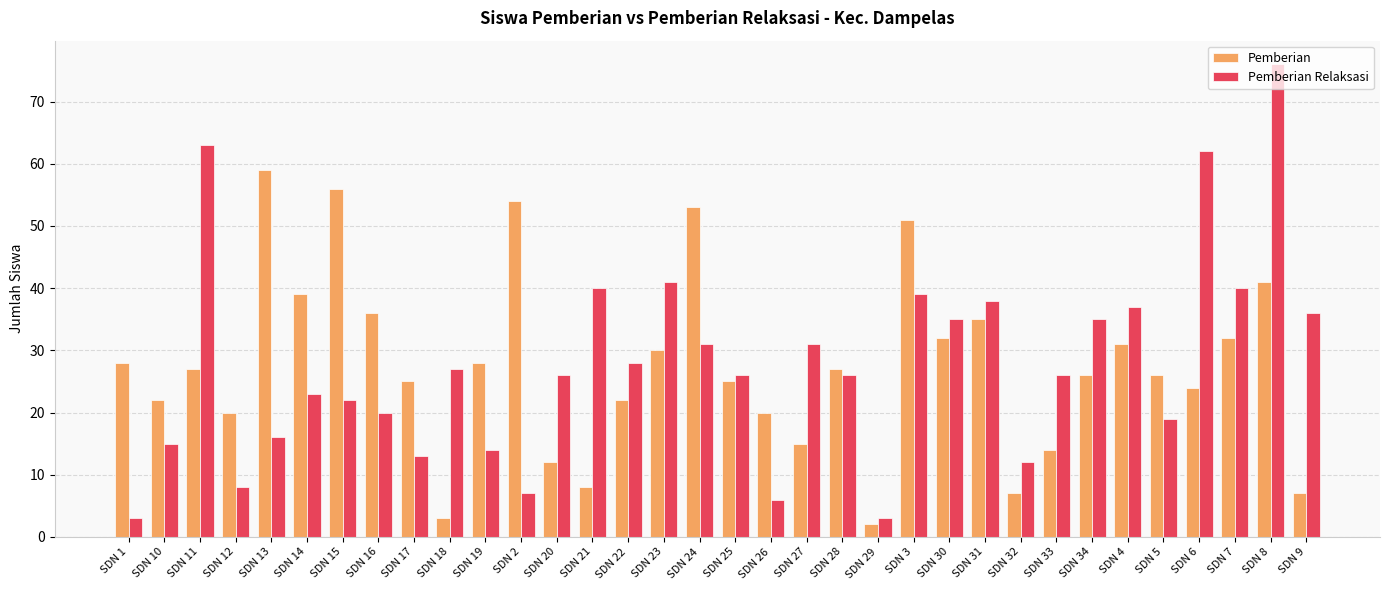

At SDN 10, list the series in order from largest to smallest.

Pemberian, Pemberian Relaksasi